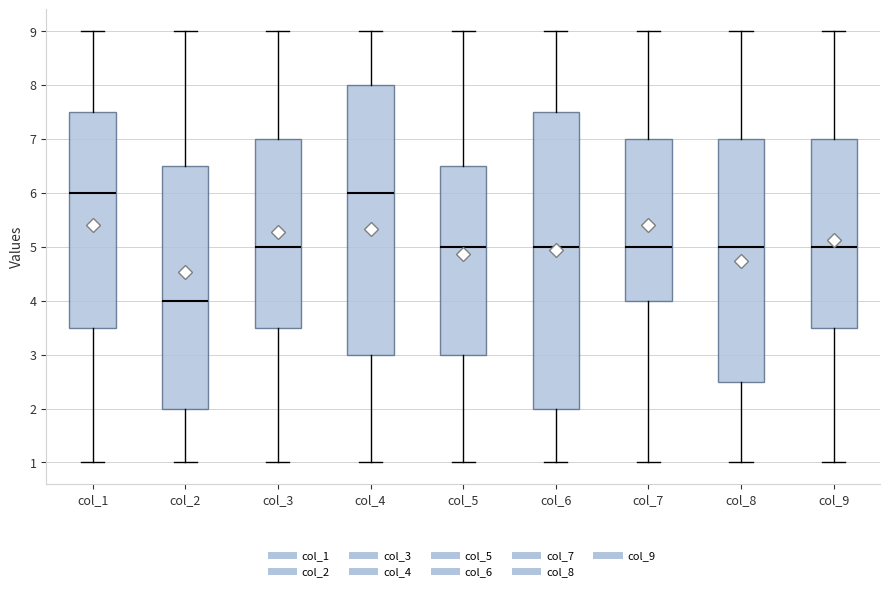

Where does the lower whisker of the box for col_5 end on the y-axis? The values are not printed on the chart, so give them approximately, as read against the axis.

1.0